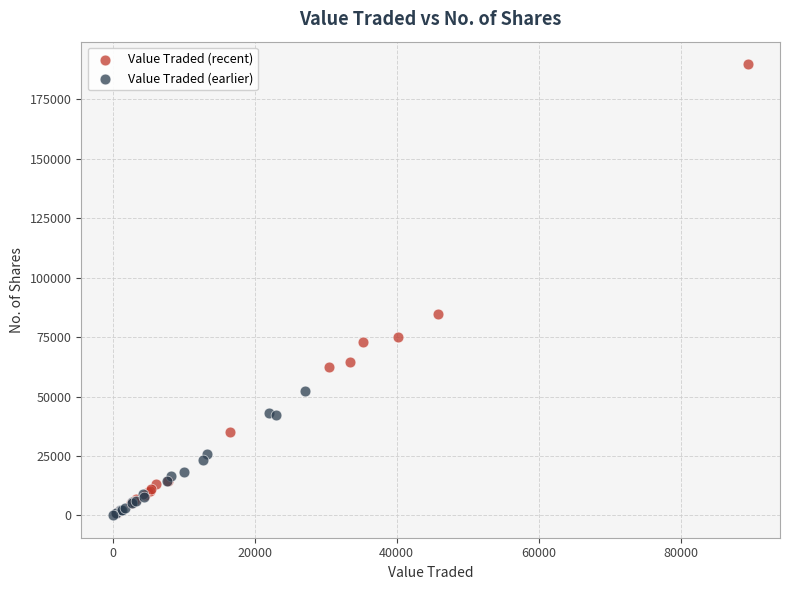

What are all the series names shown in the legend?

Value Traded (recent), Value Traded (earlier)